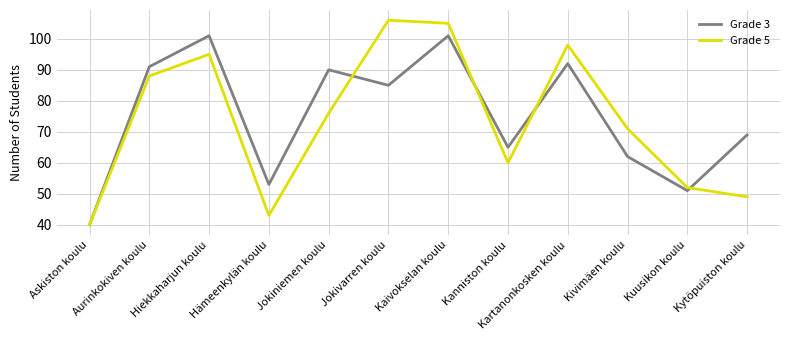

Which series changed the most between Aurinkokiven koulu and Kartanonkosken koulu?

Grade 5